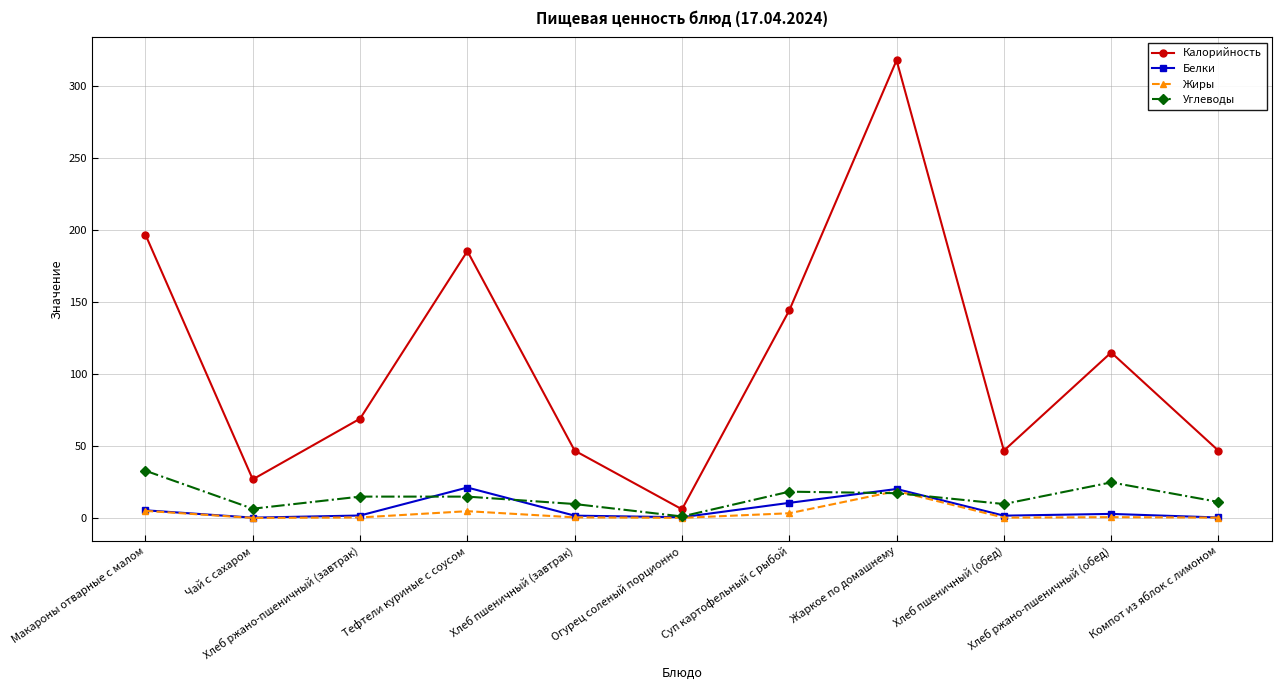

How many values in the Калорийность series are below 68?

5